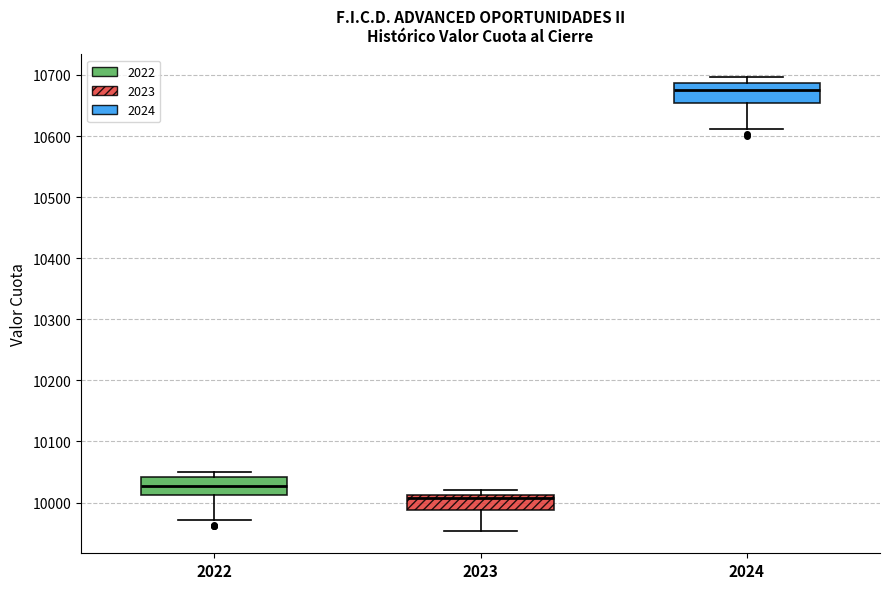

Which box's median line is the highest?

2024